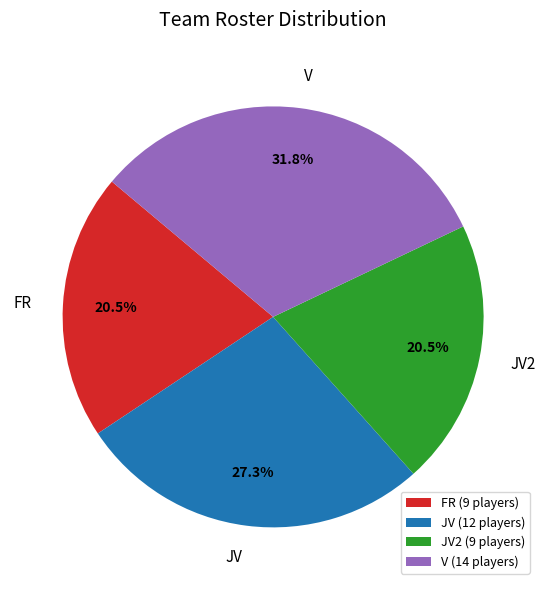

How many slices are in this pie chart?

4